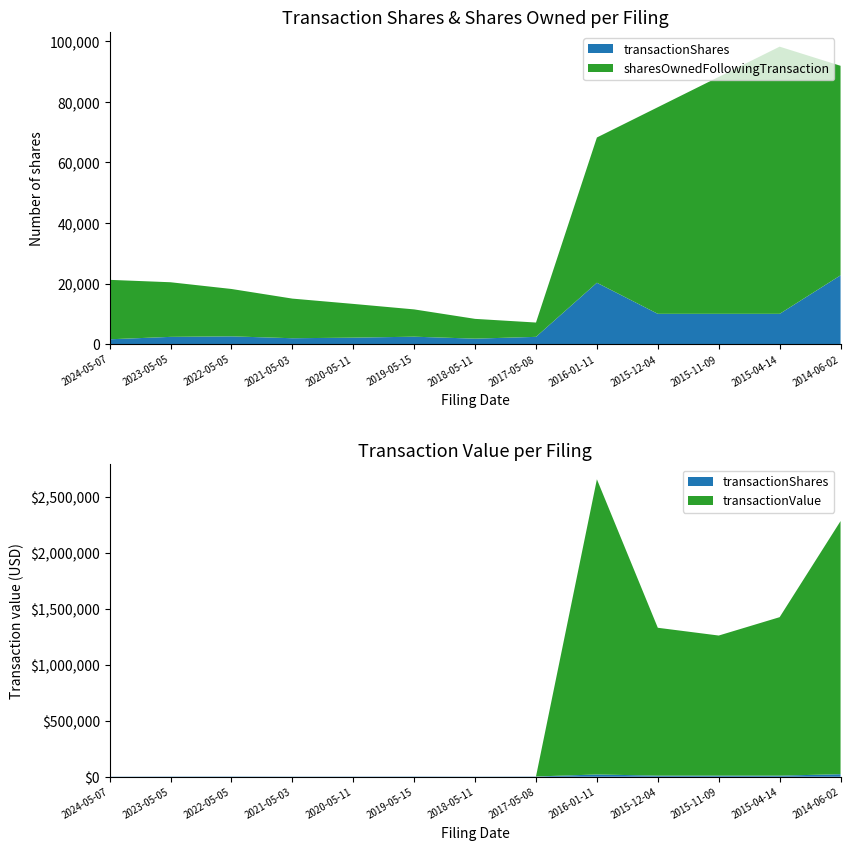

Reading left to right, what are all the values shown in this chart?

transactionShares: 1592	2391	2561	1942	2133	2452	1802	2396	20261	10000	10000	10000	22715
sharesOwnedFollowingTransaction: 19631	18039	15648	13087	11145	9012	6533	4731	47973	68234	78234	88234	69195
transactionValue: 0	0	0	0	0	0	0	0	2633930	1319314	1250000	1413910	2258598